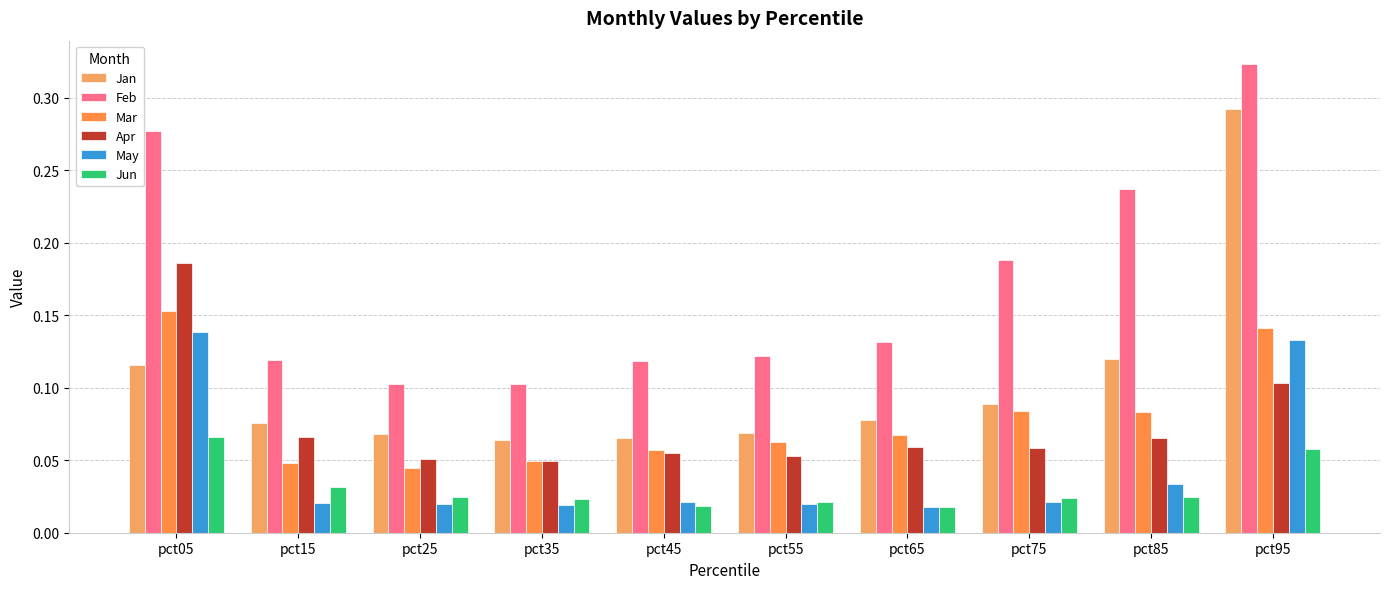

What is the difference between the second highest and second lowest values in the May series?

0.1